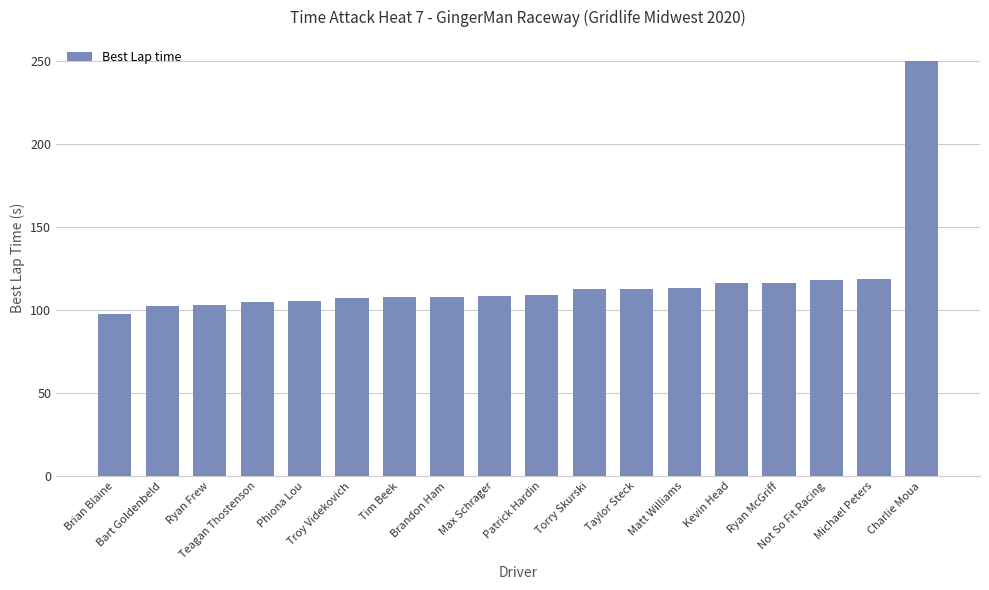

What is the sum of all values?

2110.9